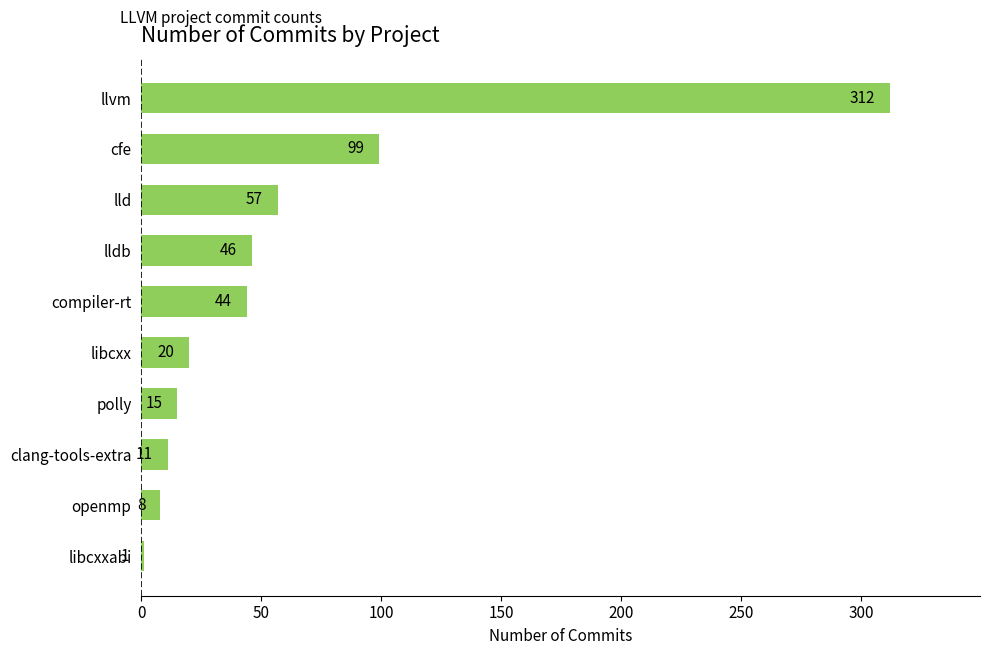

How many data points does each series have?

10